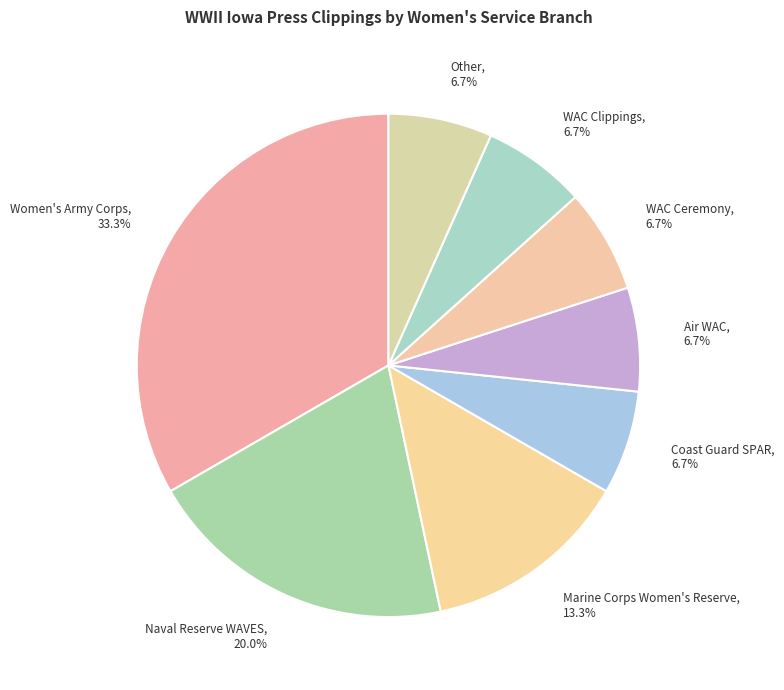

Is there any slice that represents more than half of the pie?

No